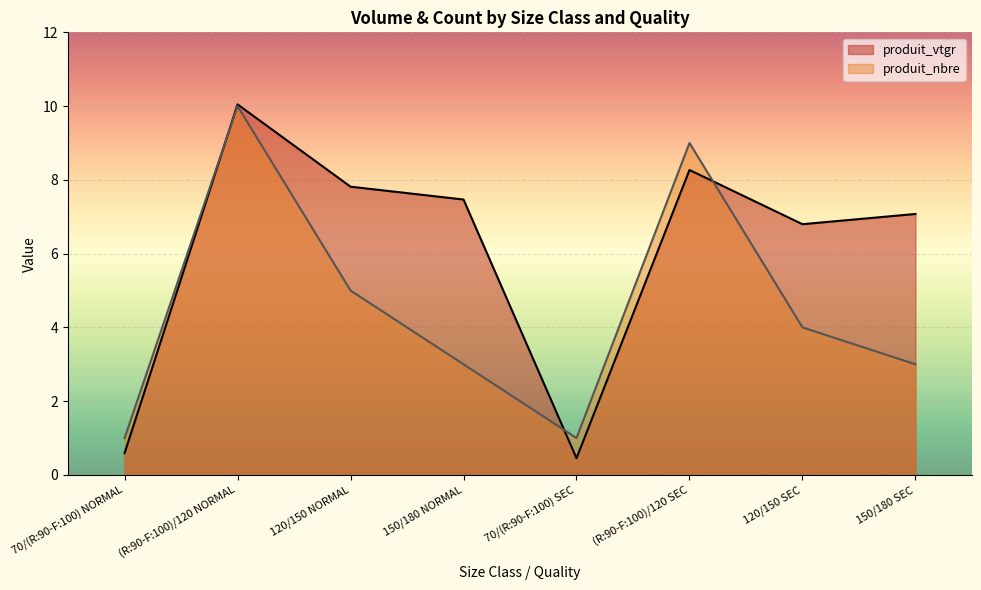

At which label is produit_vtgr closest to 5?

120/150 SEC